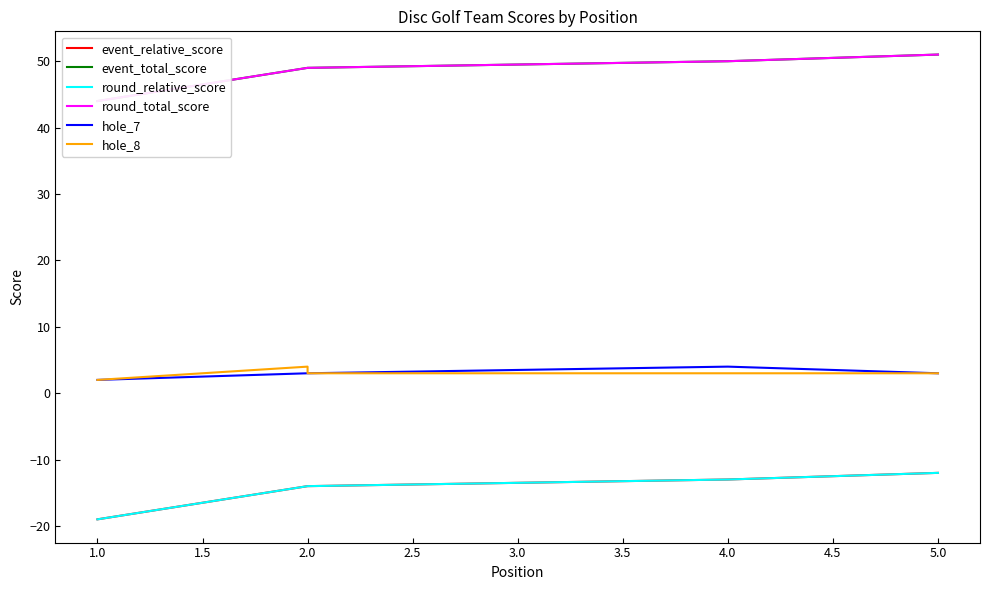

True or false: hole_8 has a value of 5 at 2.0.

False